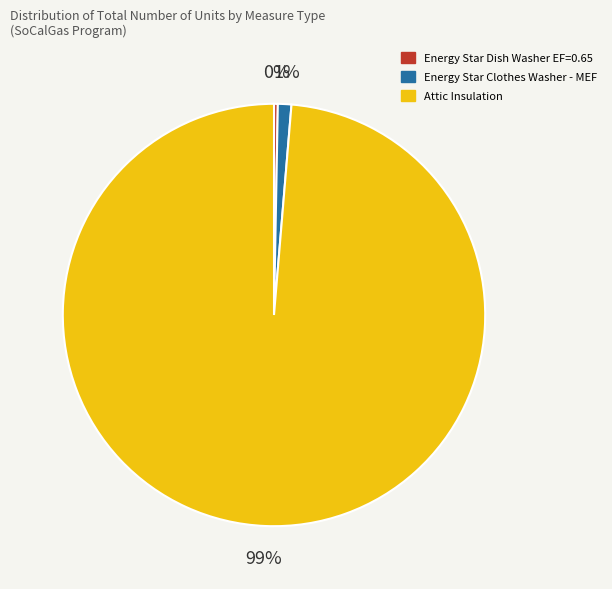

Combined, do Energy Star Dish Washer EF=0.65 and Energy Star Clothes Washer - MEF account for over 50%?

No